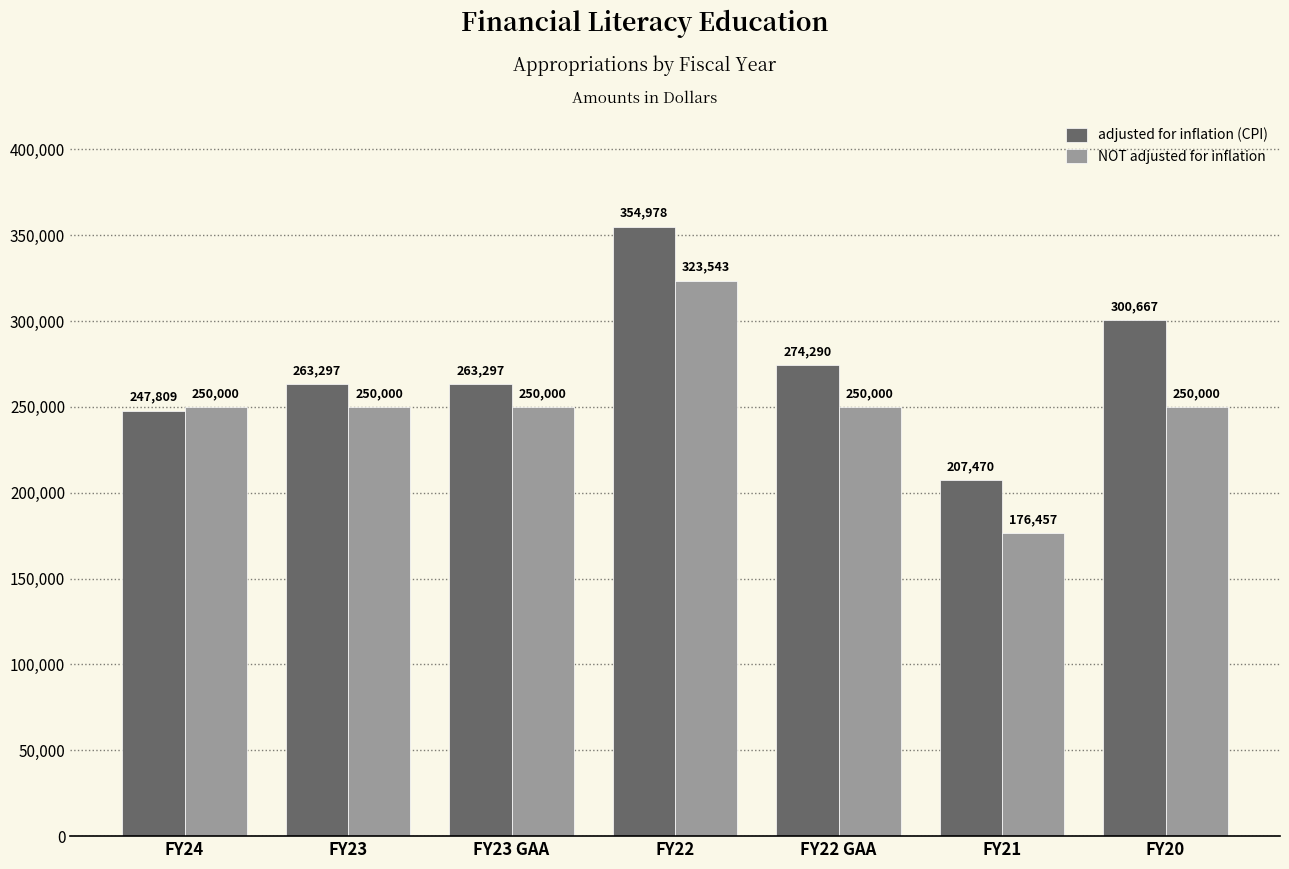

List the series in order of their peak value, lowest first.

NOT adjusted for inflation, adjusted for inflation (CPI)